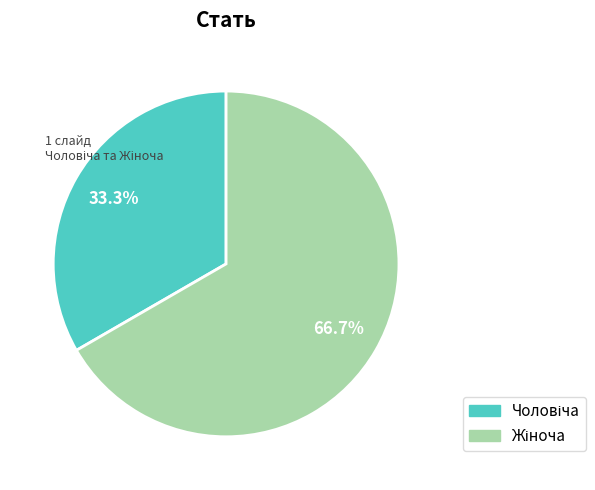

Does any single category account for the majority?

Yes